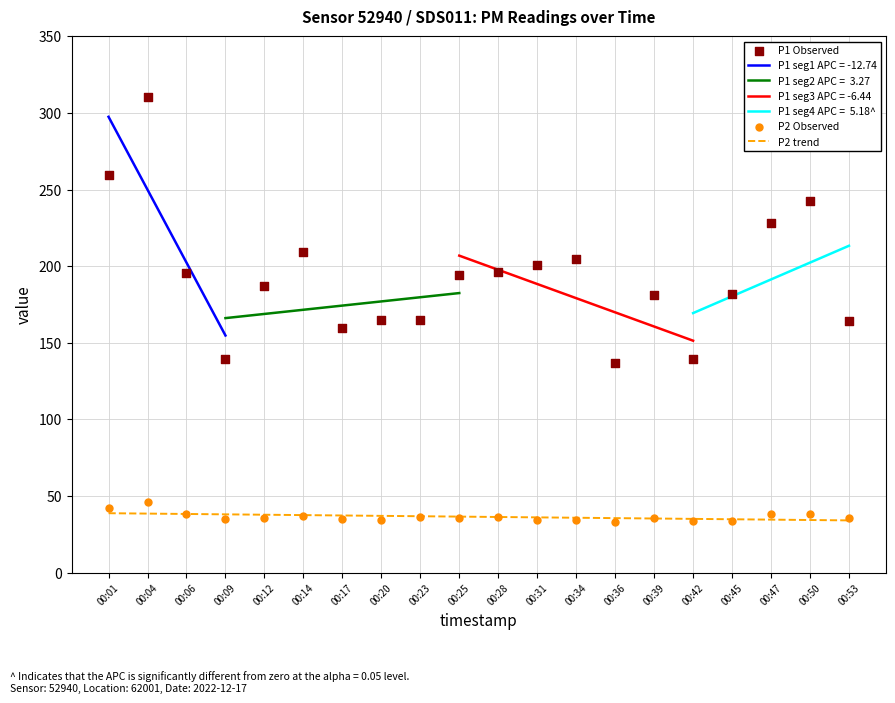

Which series reaches the minimum Y coordinate?

P2 Observed